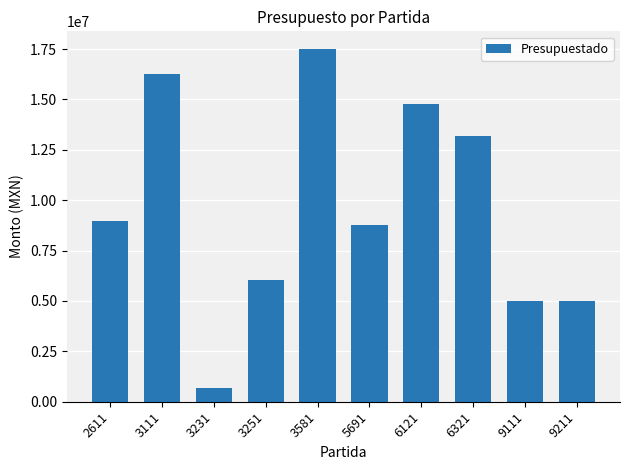

The chart shows a value of 2834099.1 at 6321. True or false?

False